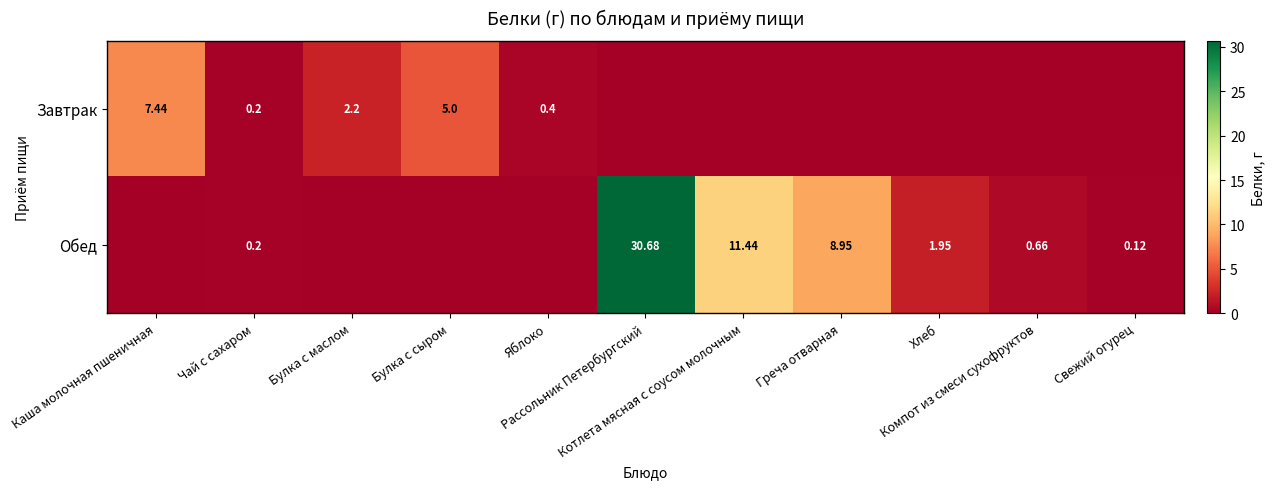

At which label is Завтрак closest to 3?

Булка с маслом